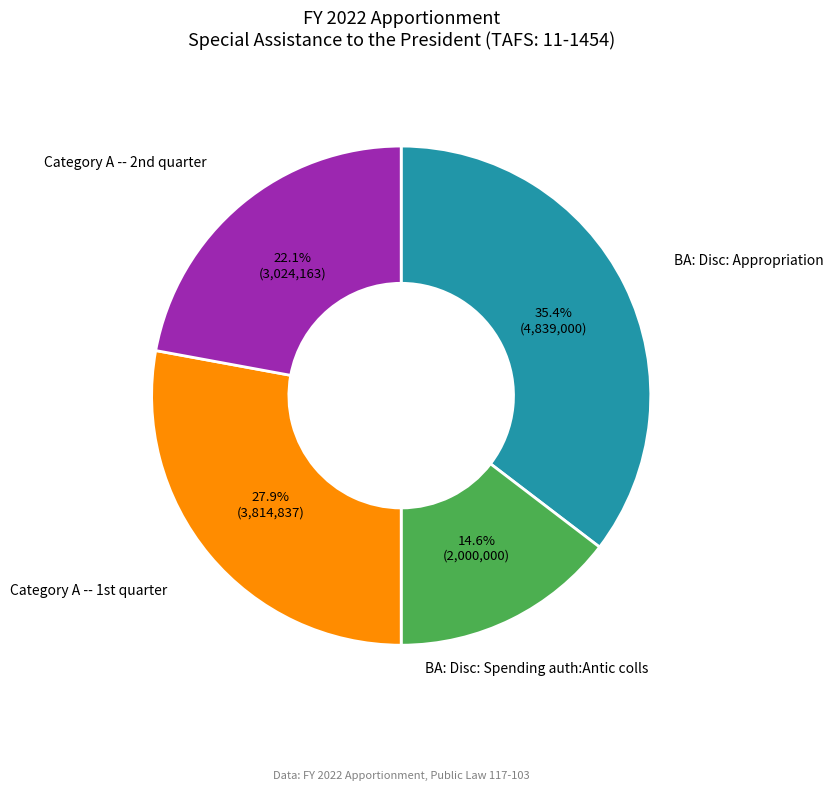

How many segments does this pie chart have?

4